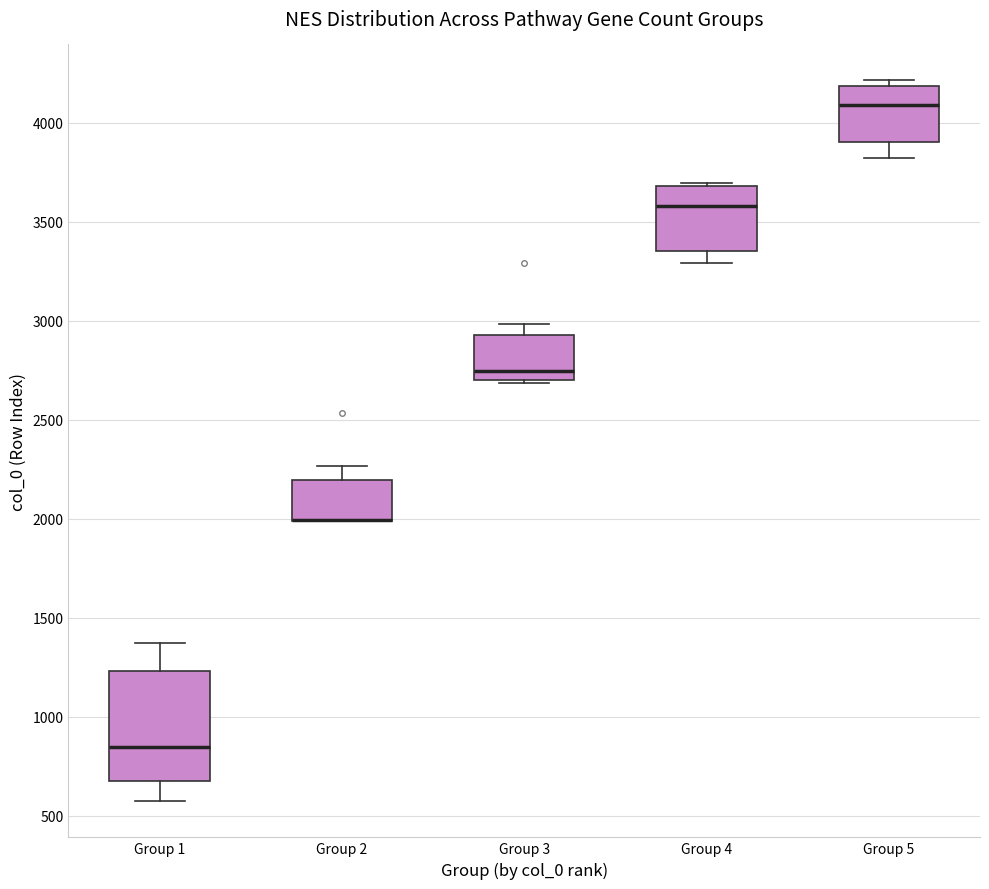

Comparing the boxes themselves (not the whiskers), which one is the tallest?

Group 1